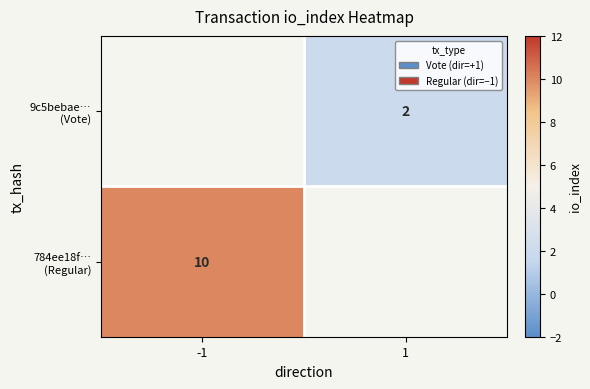

How many values in 9c5bebae… (Vote) are above zero?

1